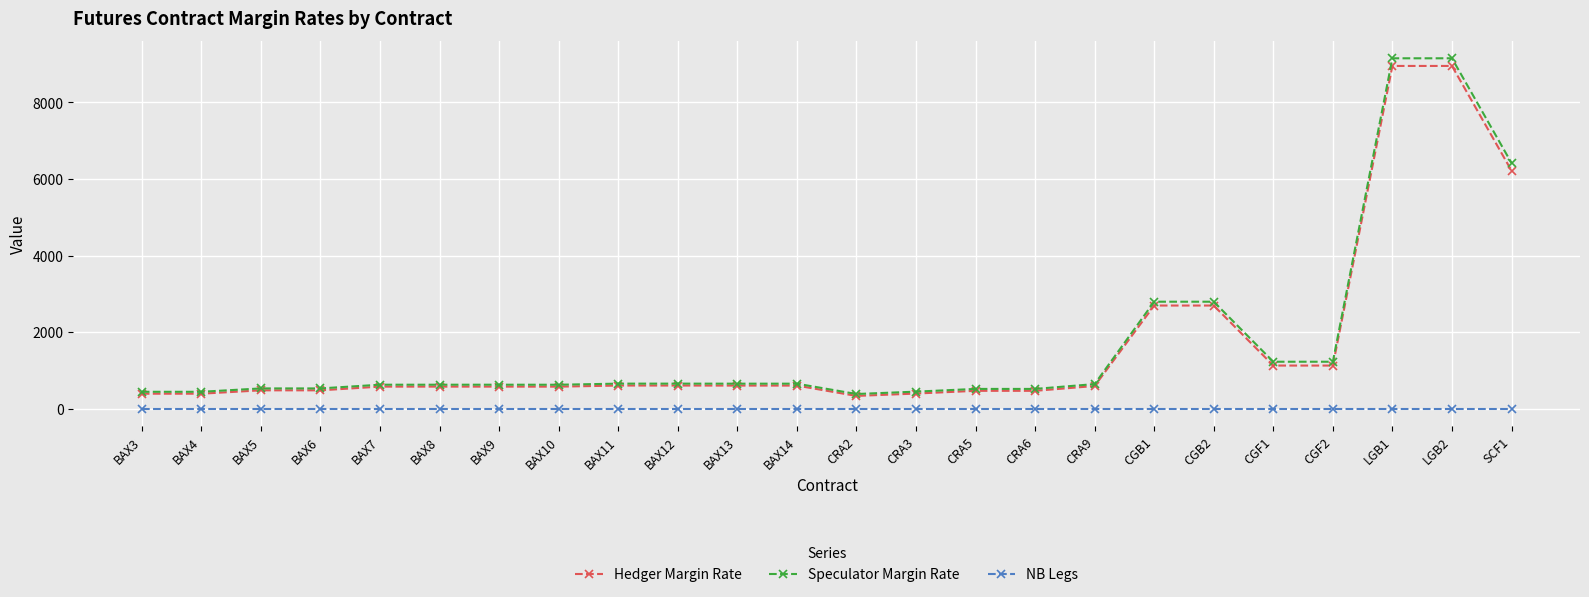

True or false: NB Legs and Speculator Margin Rate cross at least once.

False